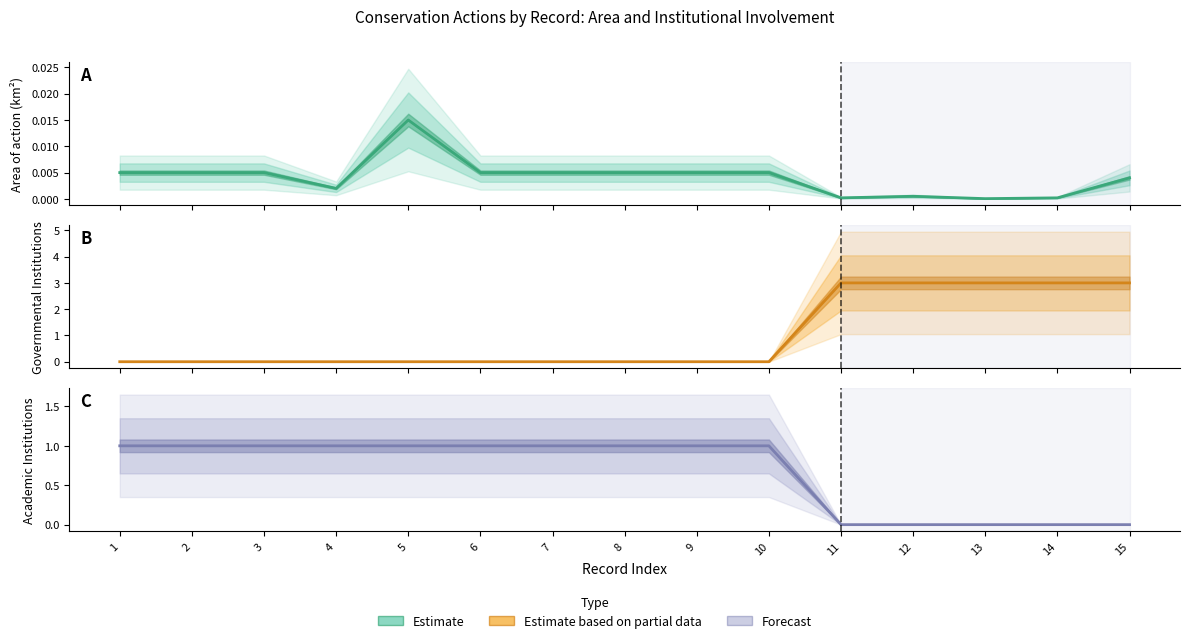

Reading left to right, extract all data points from this chart.

Area of action (km2): 1=0.0	2=0.0	3=0.0	4=0.0	5=0.0	6=0.0	7=0.0	8=0.0	9=0.0	10=0.0	11=0.0	12=0.0	13=0.0	14=0.0	15=0.0
Additional Institution - Governmental: 1=0.0	2=0.0	3=0.0	4=0.0	5=0.0	6=0.0	7=0.0	8=0.0	9=0.0	10=0.0	11=3.0	12=3.0	13=3.0	14=3.0	15=3.0
Additional Institution - Academic: 1=1.0	2=1.0	3=1.0	4=1.0	5=1.0	6=1.0	7=1.0	8=1.0	9=1.0	10=1.0	11=0.0	12=0.0	13=0.0	14=0.0	15=0.0